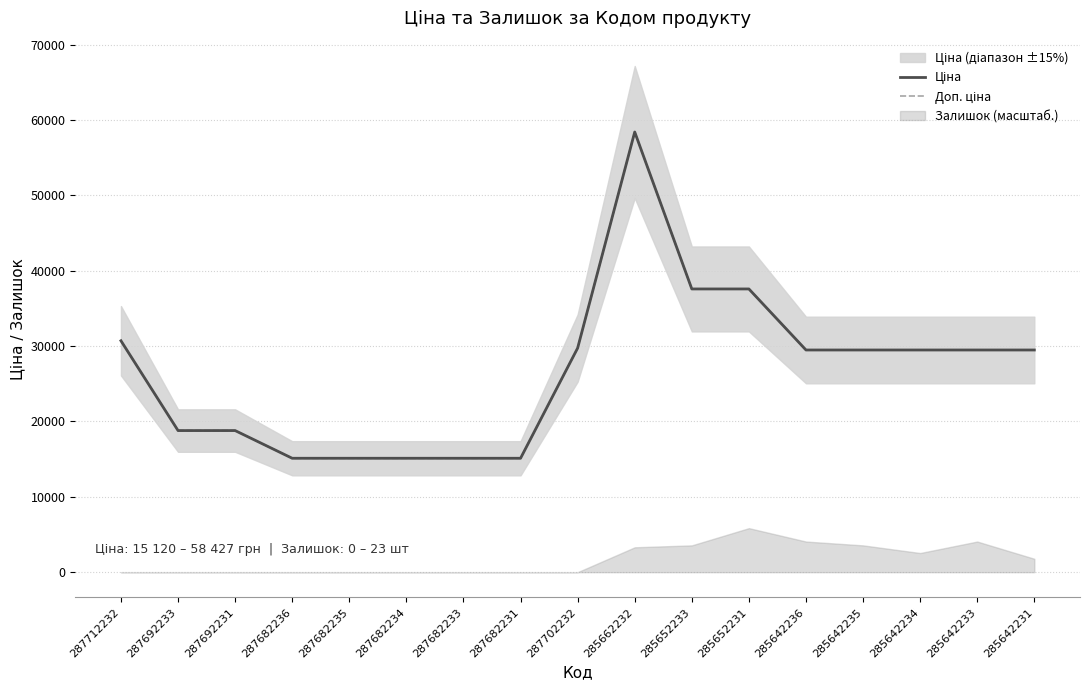

At which category does Доп. ціна reach its first local peak?

285662232